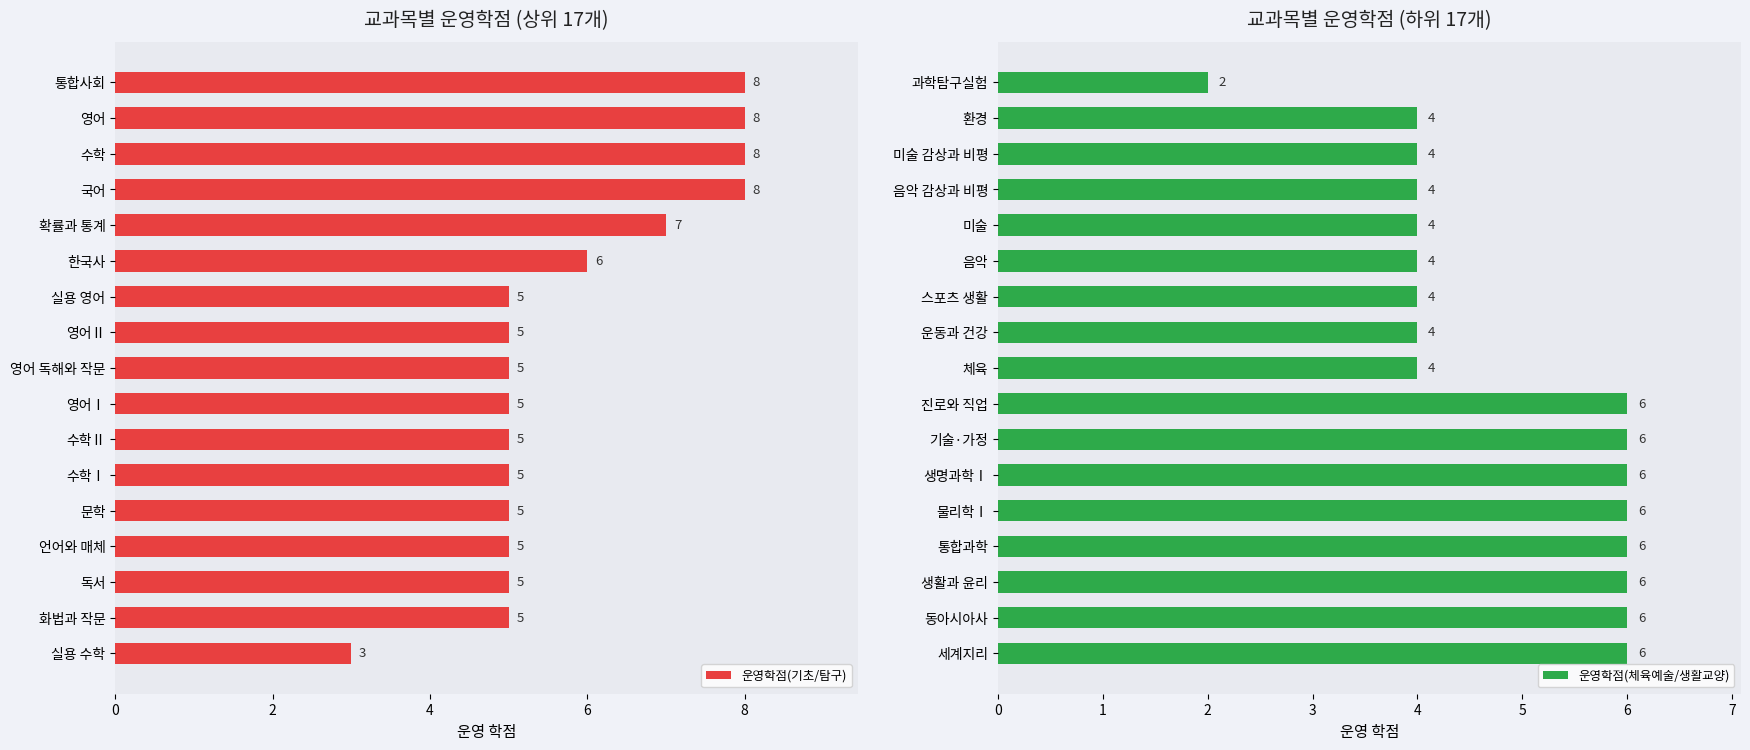

Does the chart contain stacked bars?

No